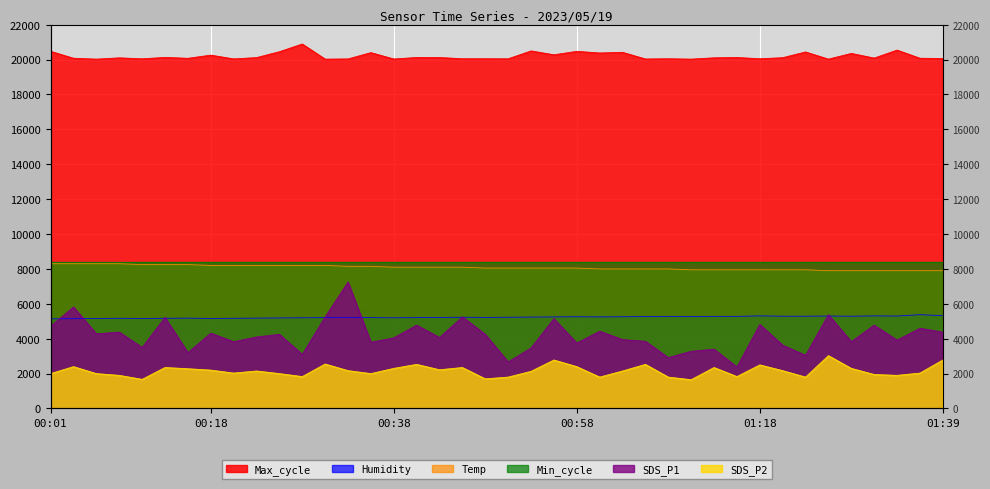

Between 01:39 and 00:14, which is larger?

00:14